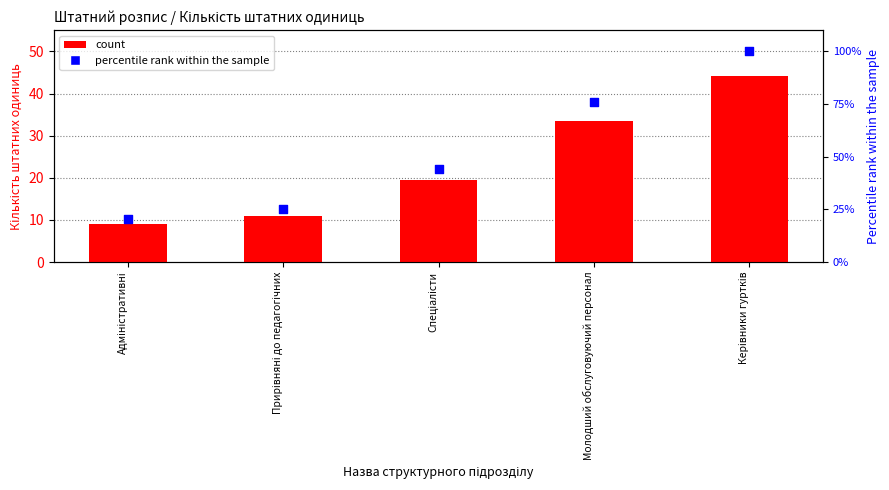

At how many categories does at least one series exceed 73?

2